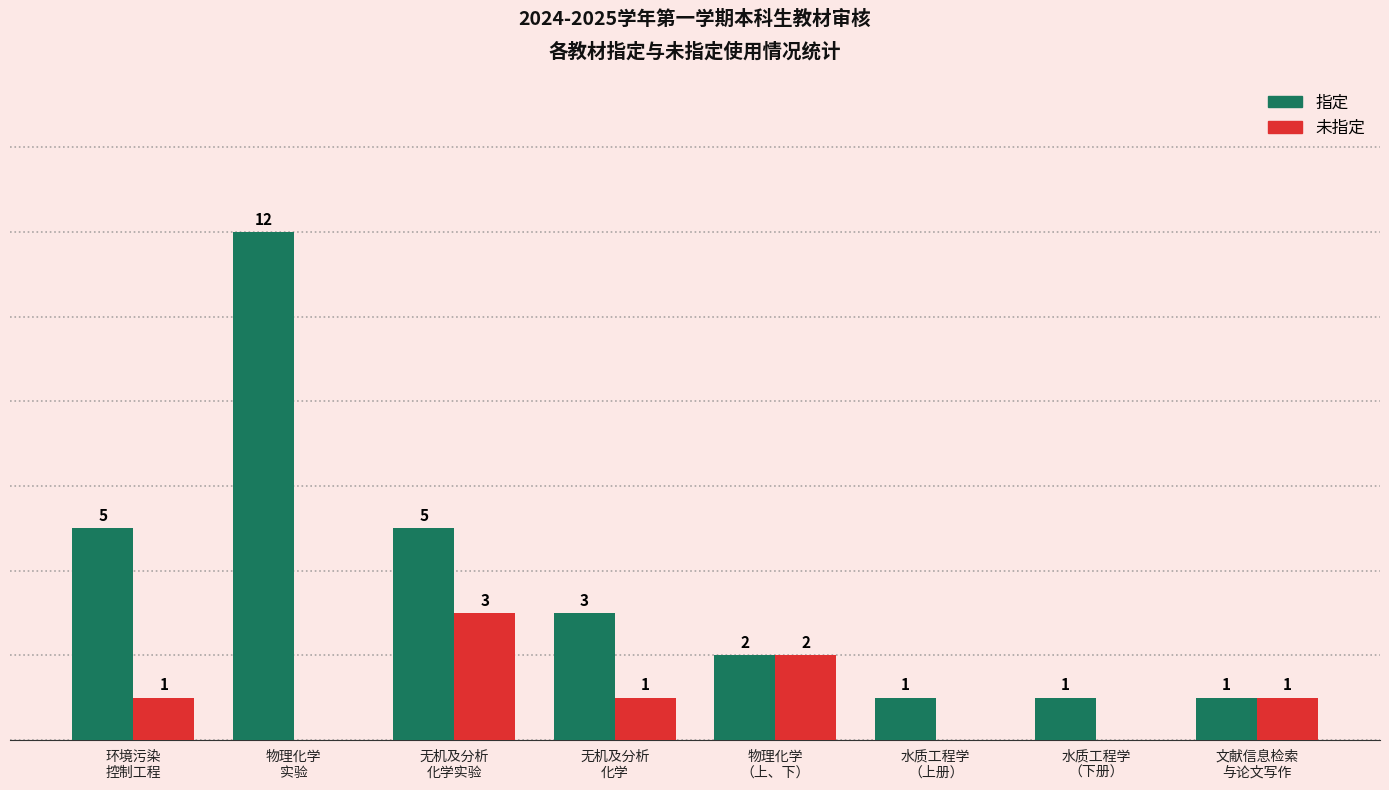

Which series has the largest total across all categories?

指定